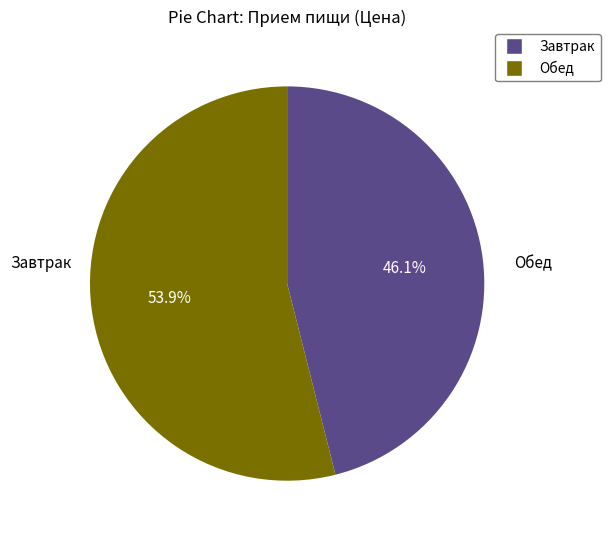

What percentage is the Завтрак slice, to the nearest percent?

46%